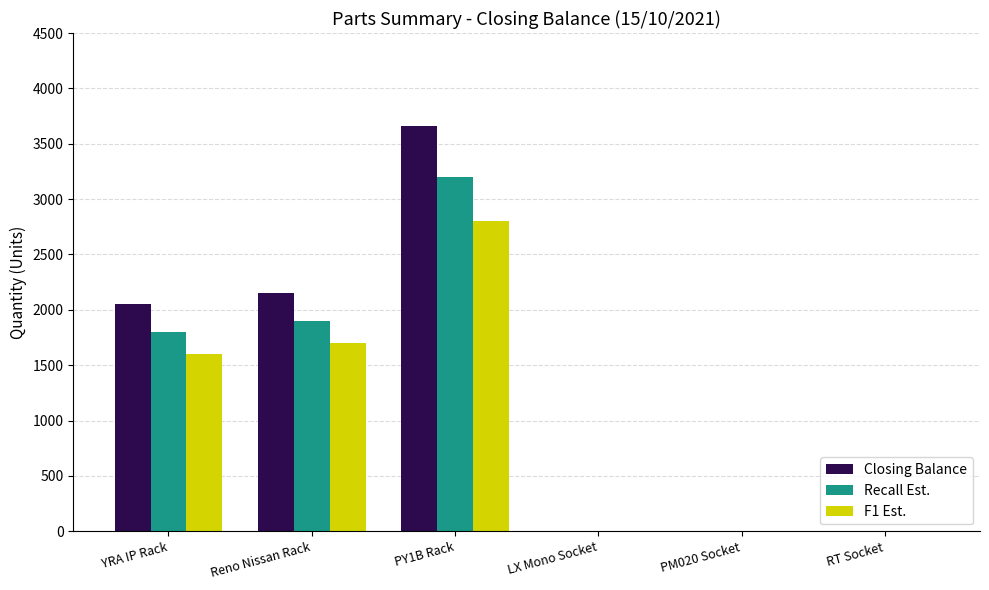

At which label is Closing Balance closest to 1828?

YRA IP Rack